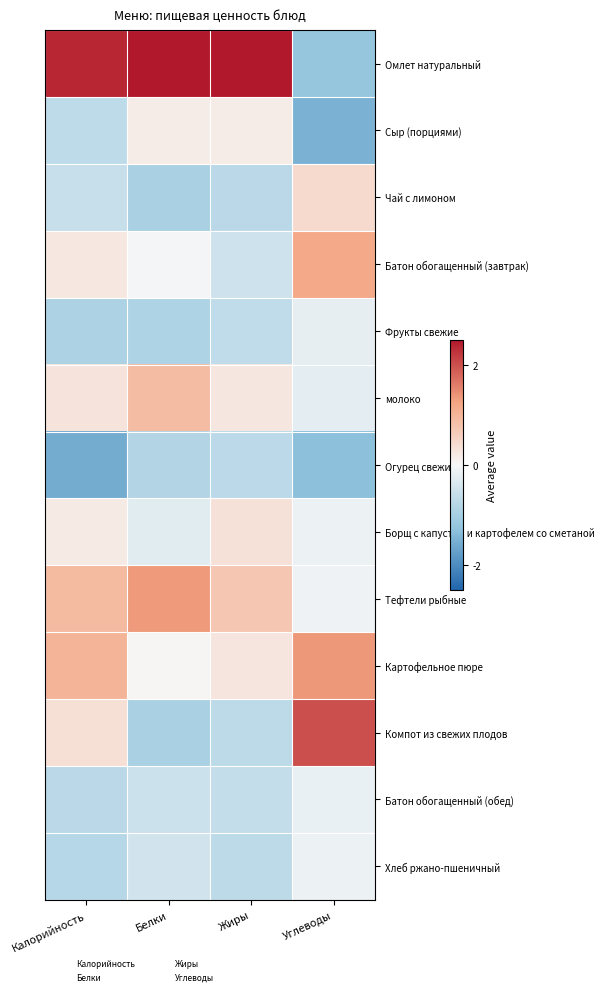

Which series has the widest spread of values?

Омлет натуральный